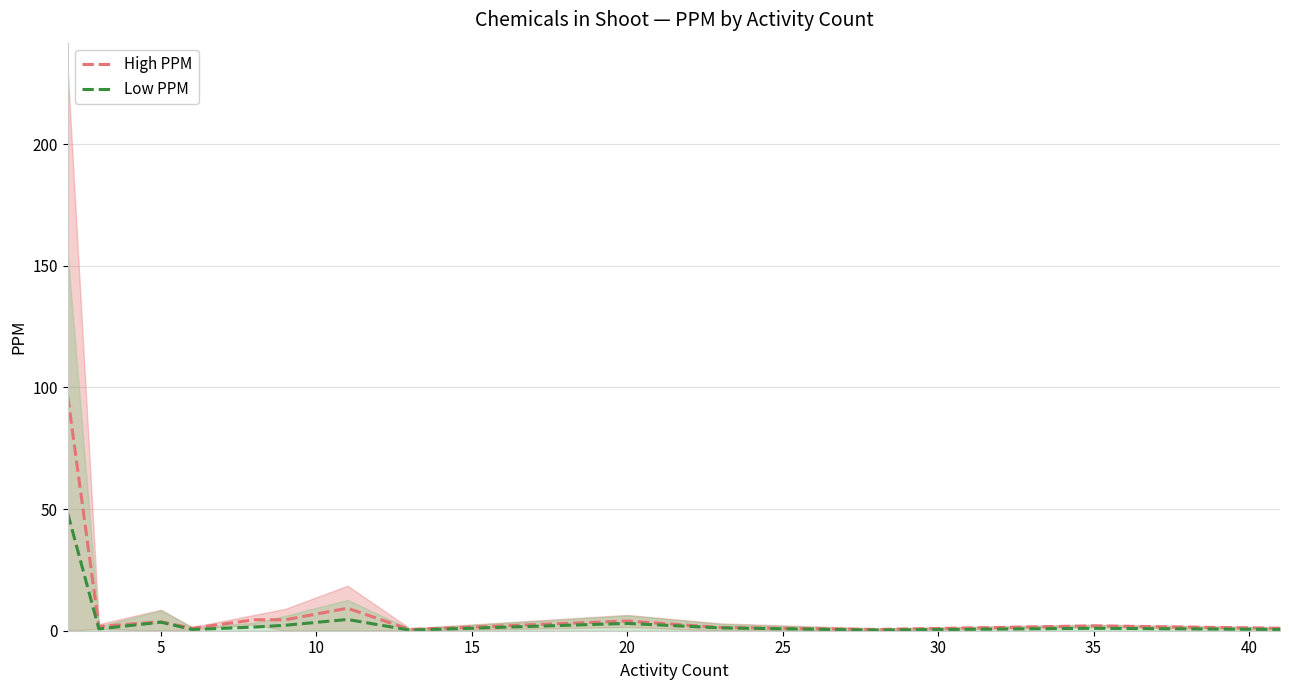

What is the label of the 11th point from the right?

5